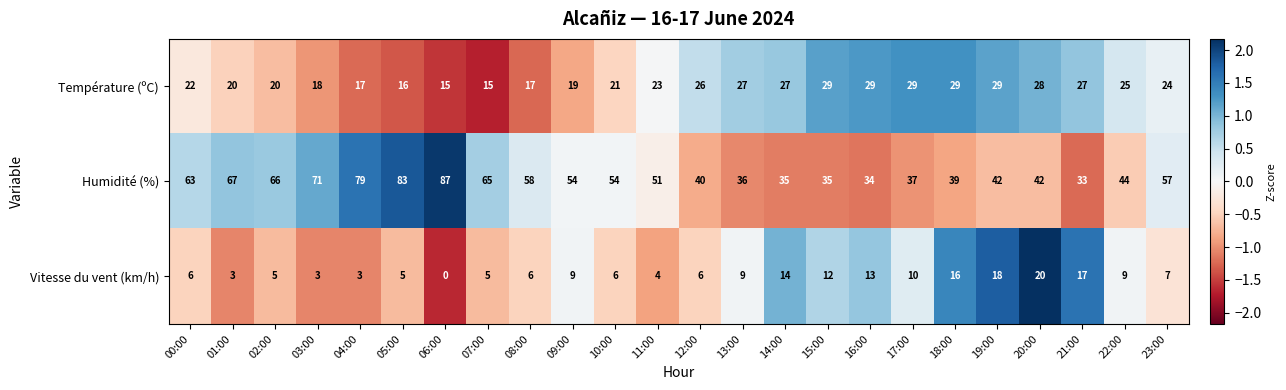

Where is Vitesse du vent (km/h) nearest to the value 10?

17:00